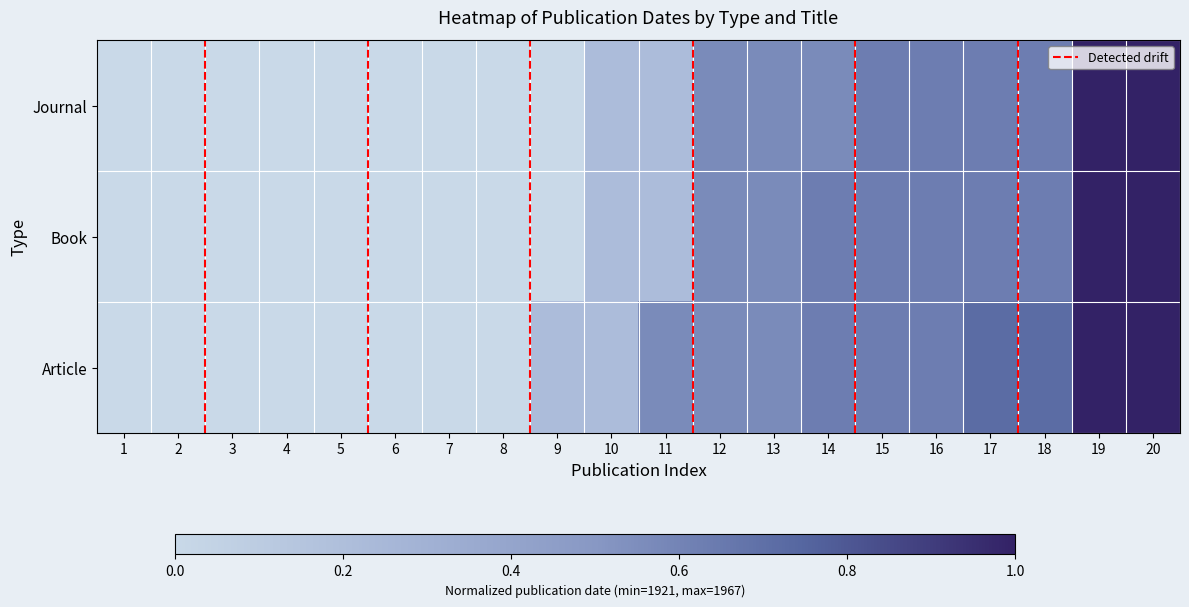

How many values in Book are above zero?

11